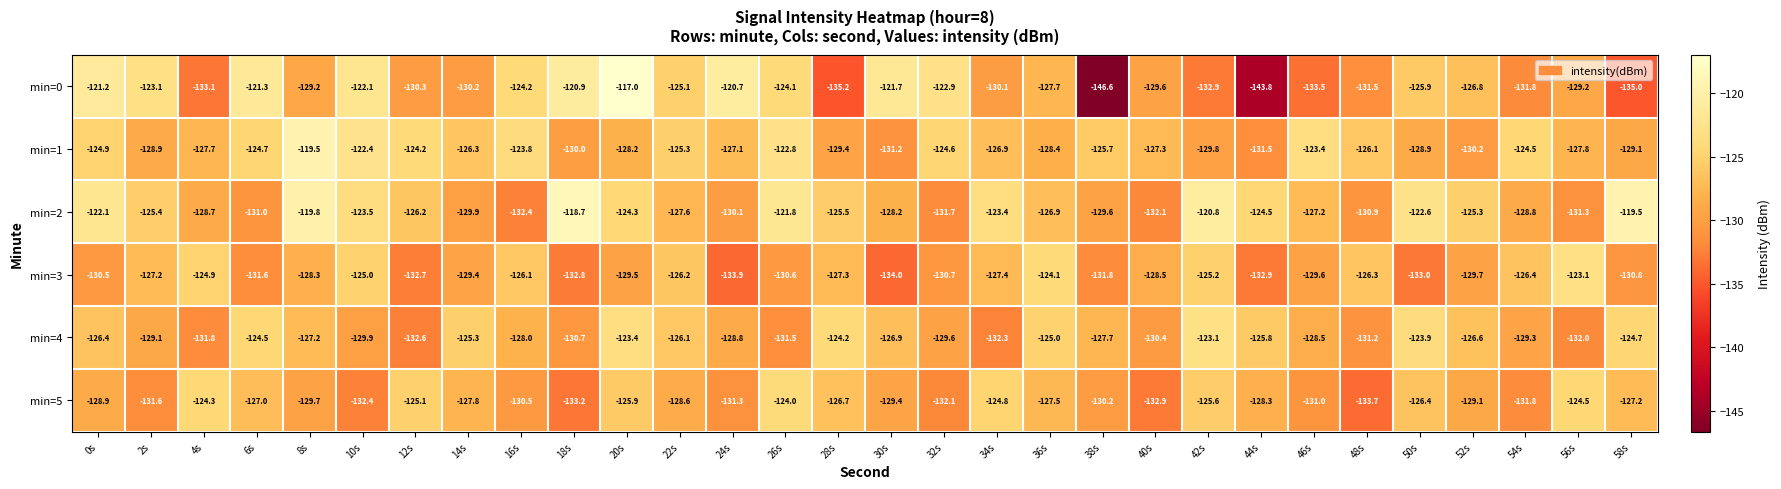

At which category is the sum across all series the highest?

20s